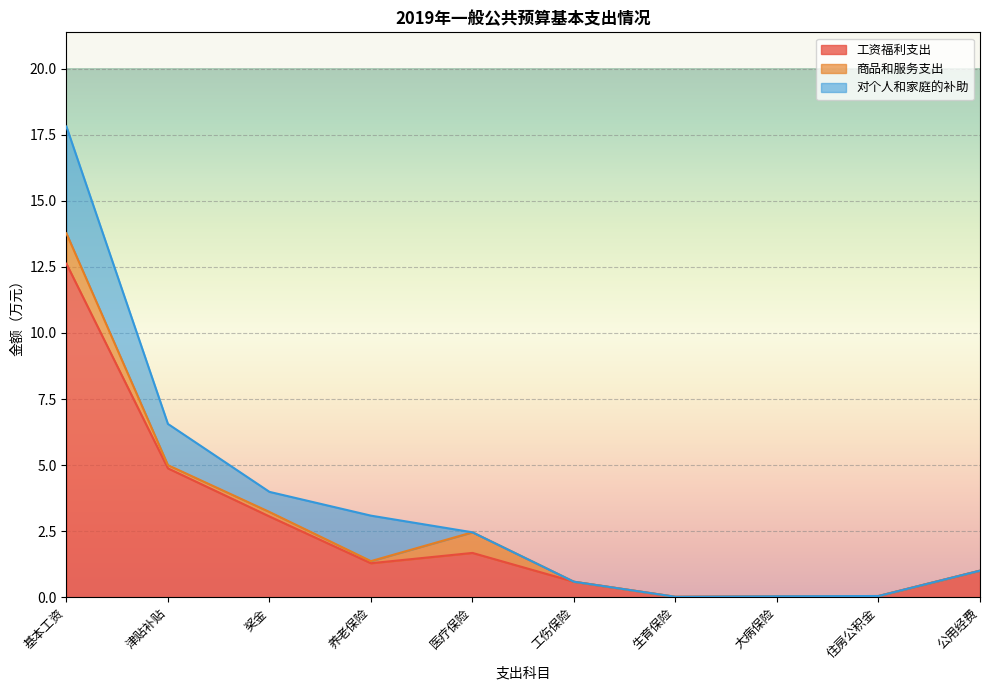

Is it true that 对个人和家庭的补助 equals -1.3 at 医疗保险?

False